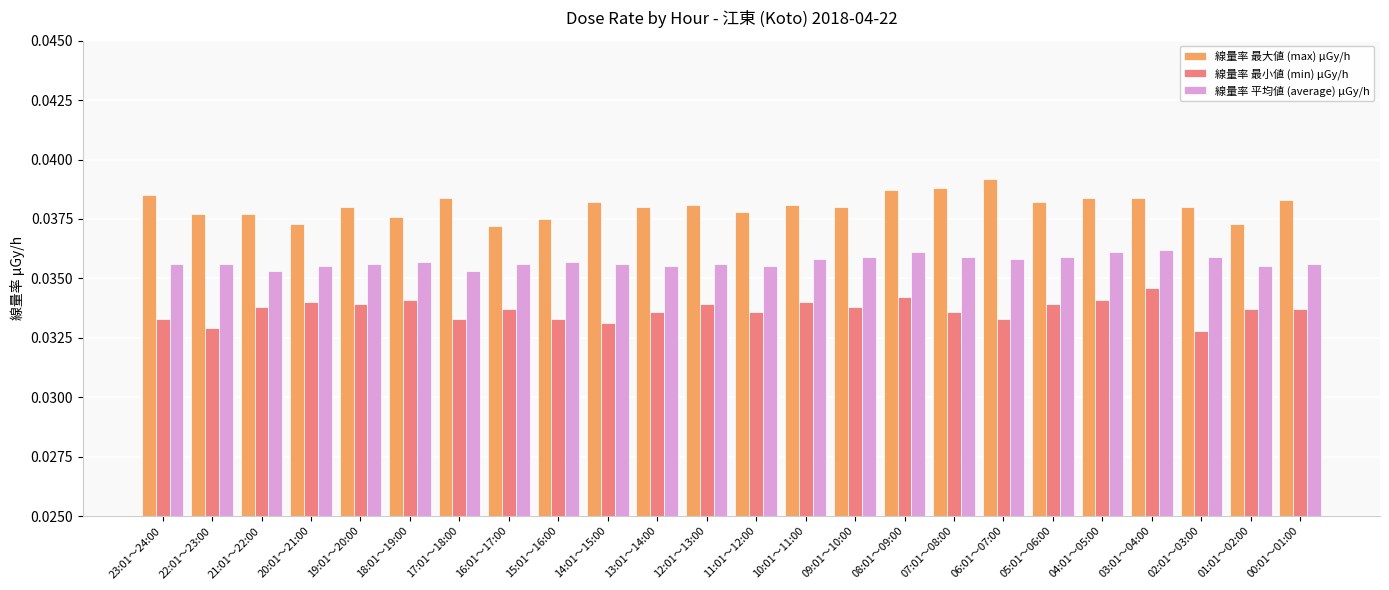

Rank the series at 07:01～08:00 from lowest to highest value.

線量率 最小値 (min) μGy/h, 線量率 平均値 (average) μGy/h, 線量率 最大値 (max) μGy/h